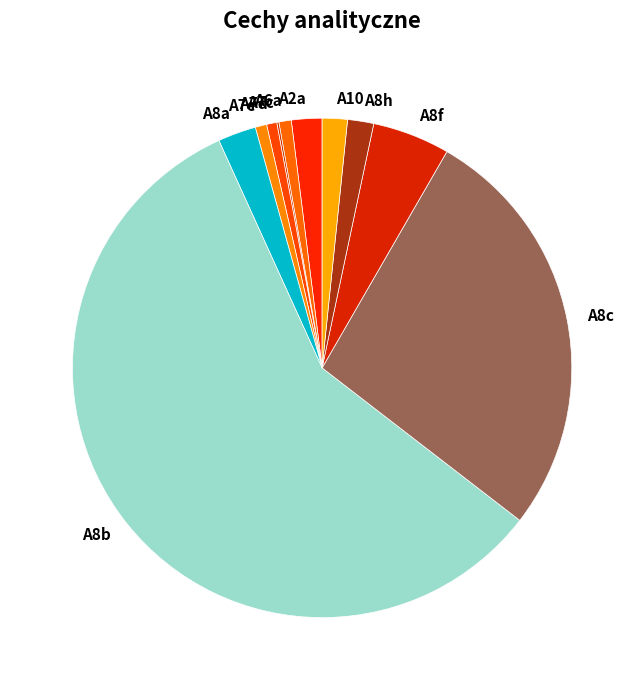

Is the sum of A6a and A7e greater than half?

No